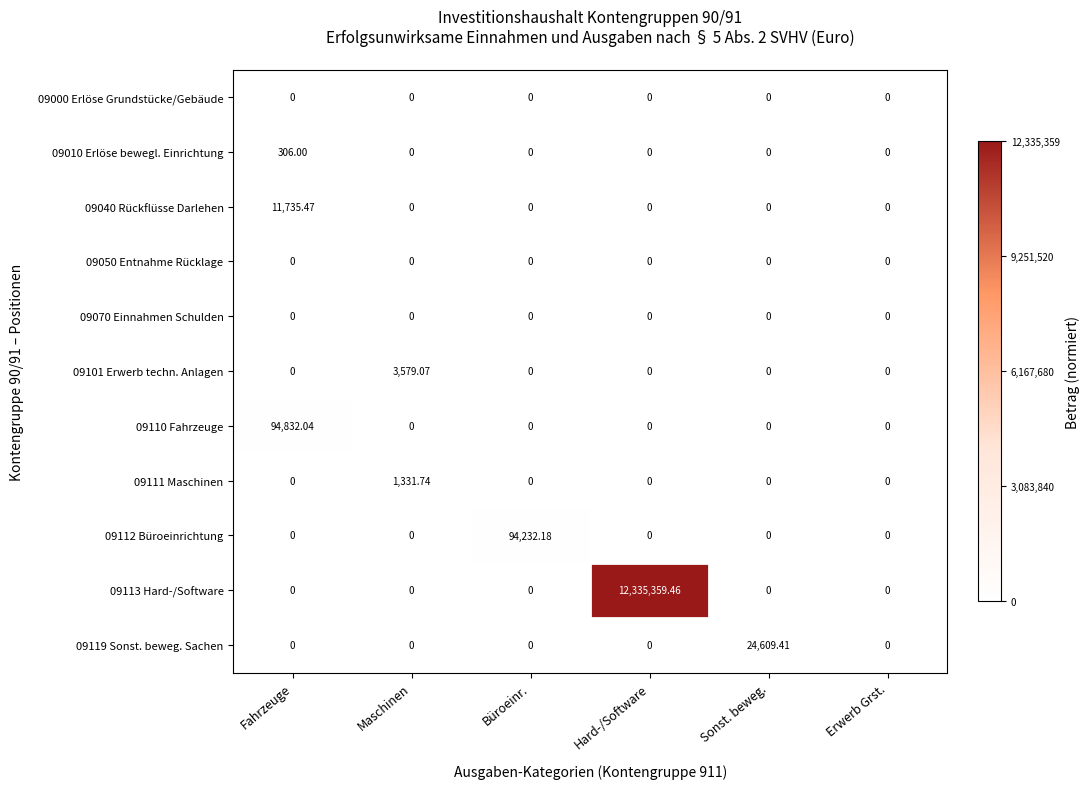

Which series has the largest total across all categories?

09113 Hard-/Software